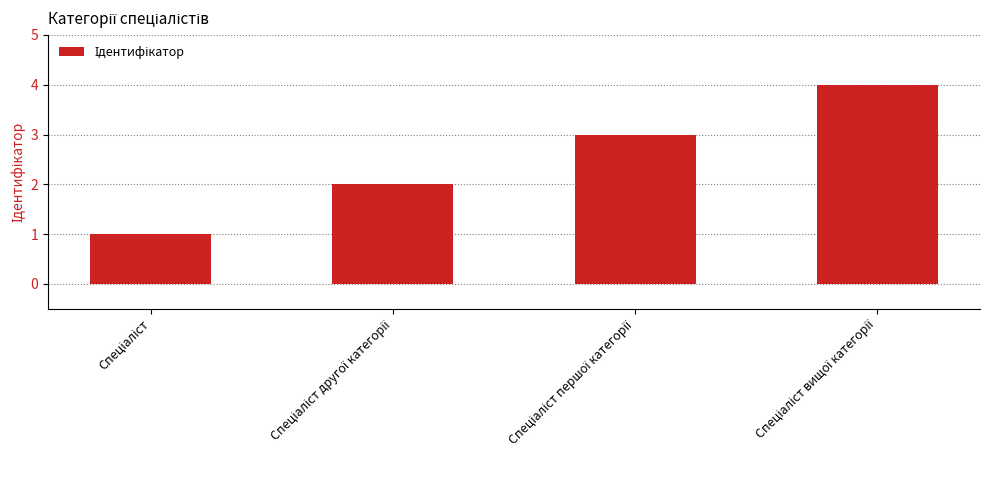

What is the difference between the maximum and minimum values?

3